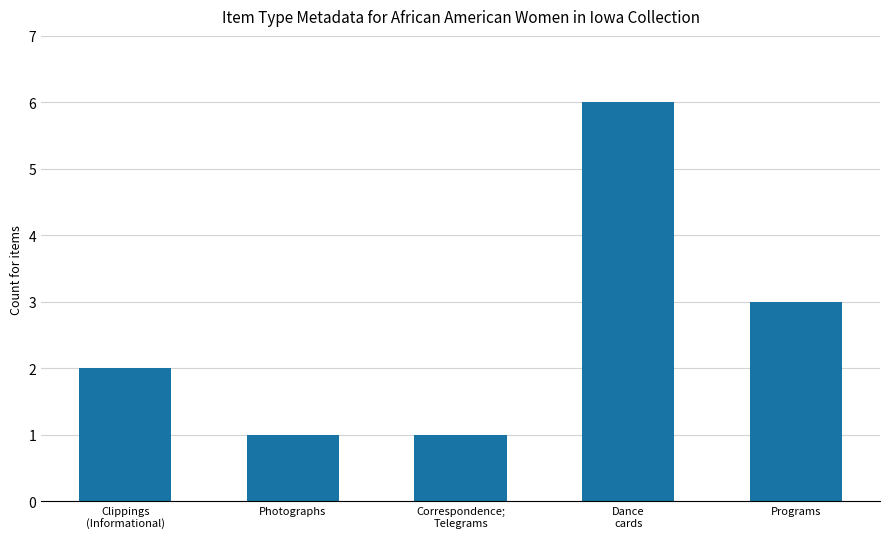

True or false: the data shows 1 at Correspondence;
Telegrams.

True